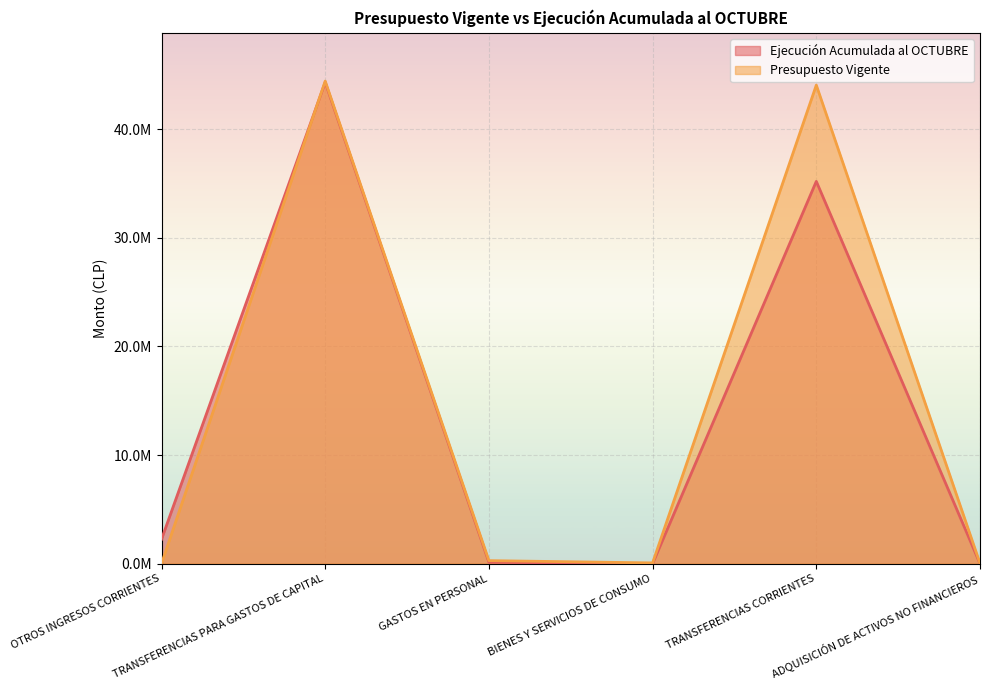

At which category is the sum across all series the highest?

TRANSFERENCIAS PARA GASTOS DE CAPITAL